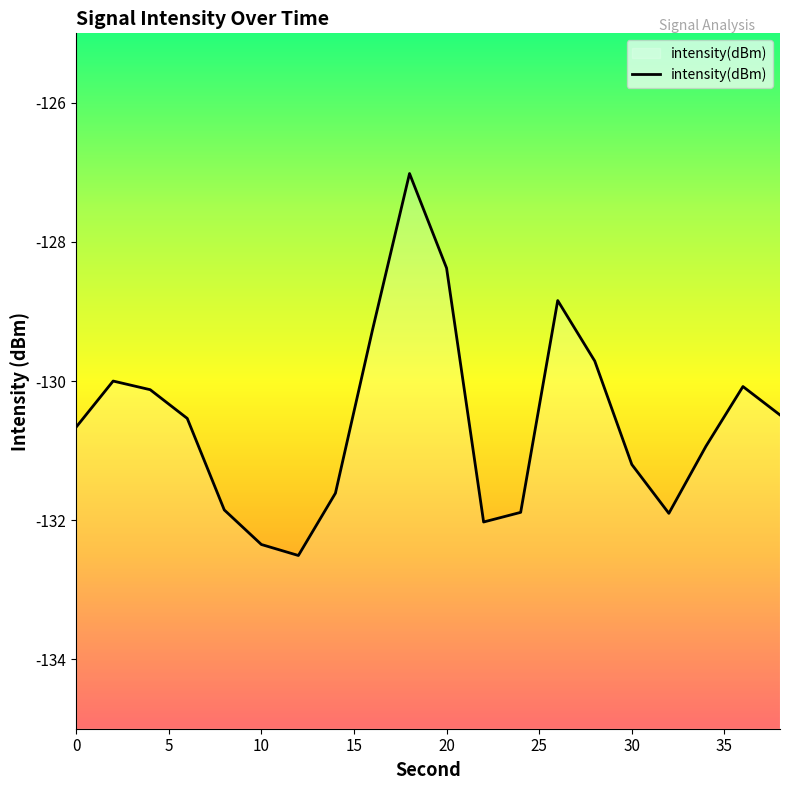

How many interior local valleys (lower than both neighbors) does the data have?

3